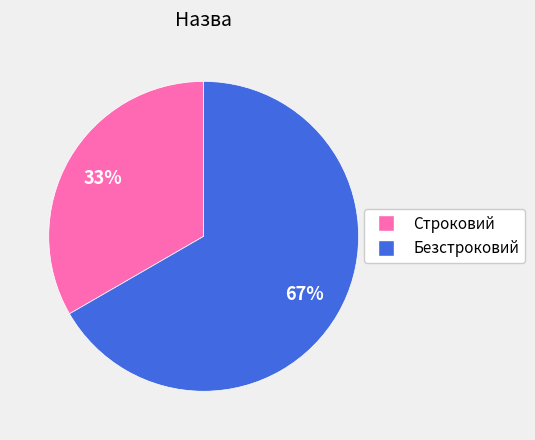

What is the ratio of the value at Строковий to the value at Безстроковий?

0.5